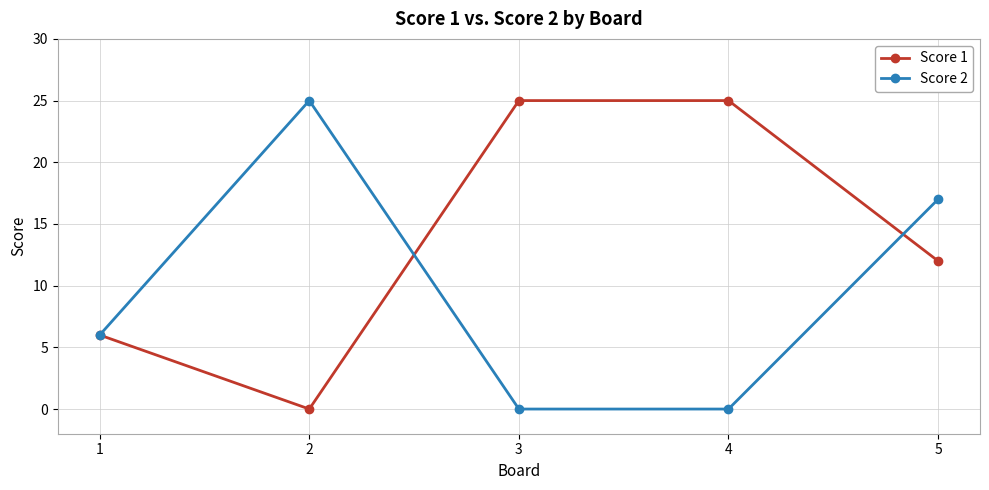

Reading left to right, transcribe all the data shown in this chart.

Score 1: 1=6	2=0	3=25	4=25	5=12
Score 2: 1=6	2=25	3=0	4=0	5=17